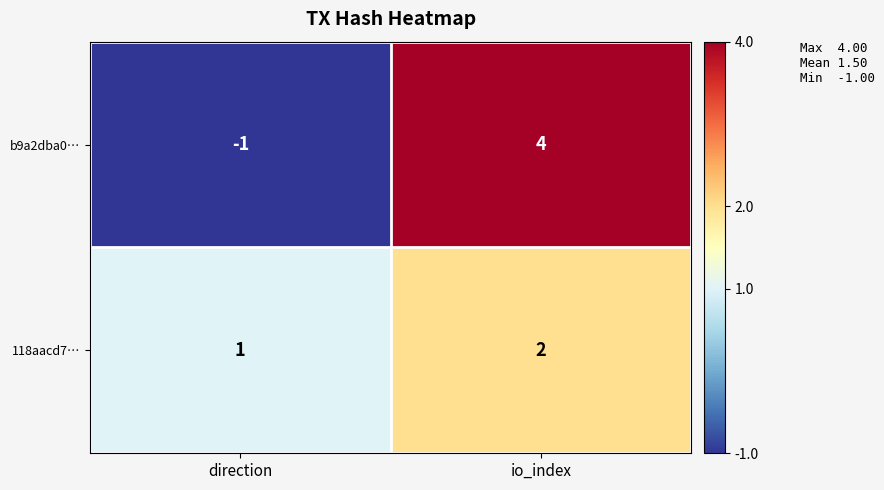

Rank the series by their maximum value, from lowest to highest.

118aacd7…, b9a2dba0…